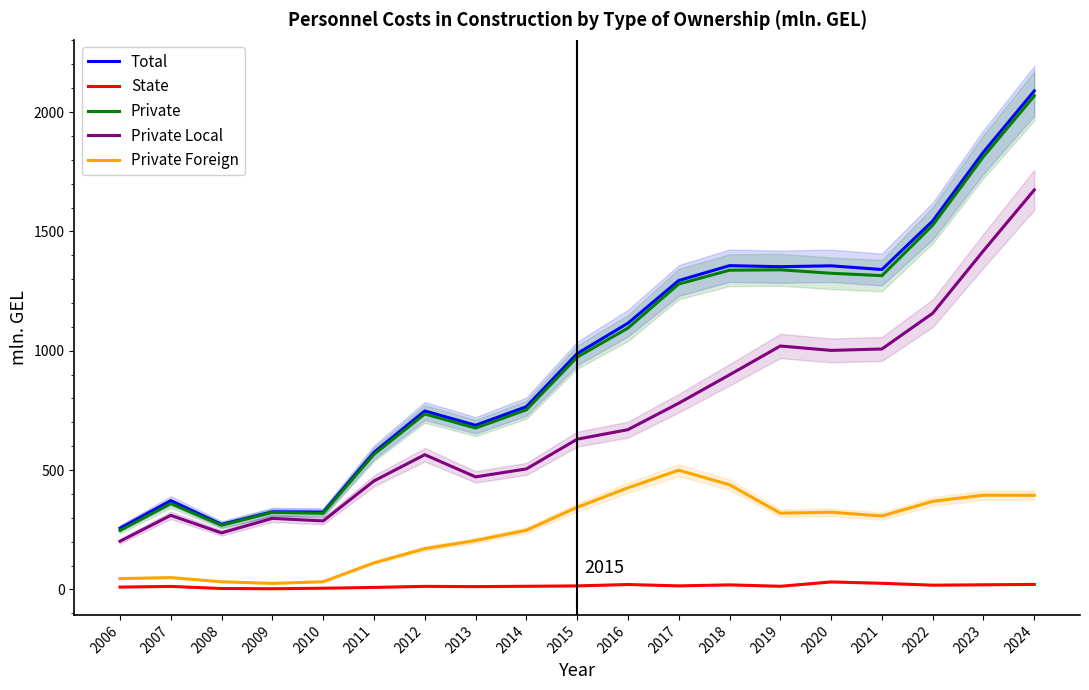

What is the value of the Total point at the 5th from the left?

323.8